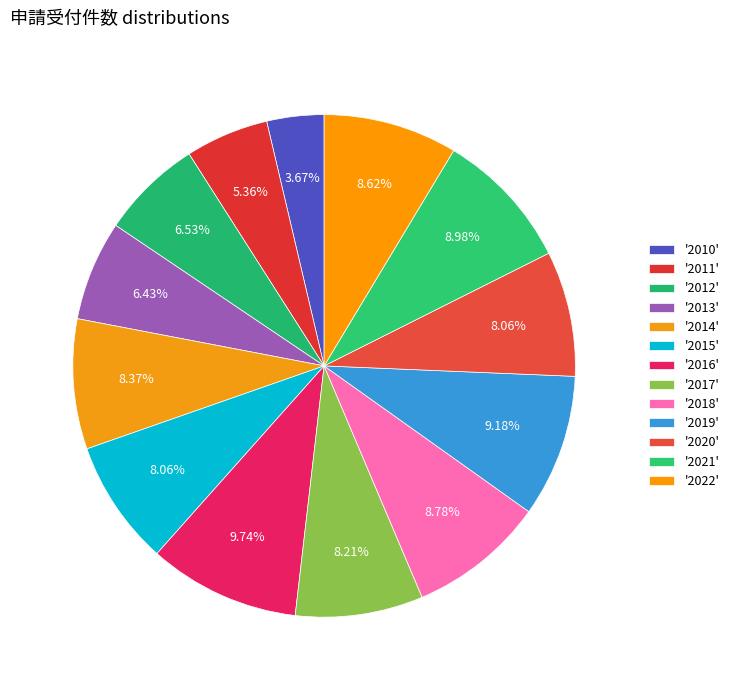

How many segments does this pie chart have?

13